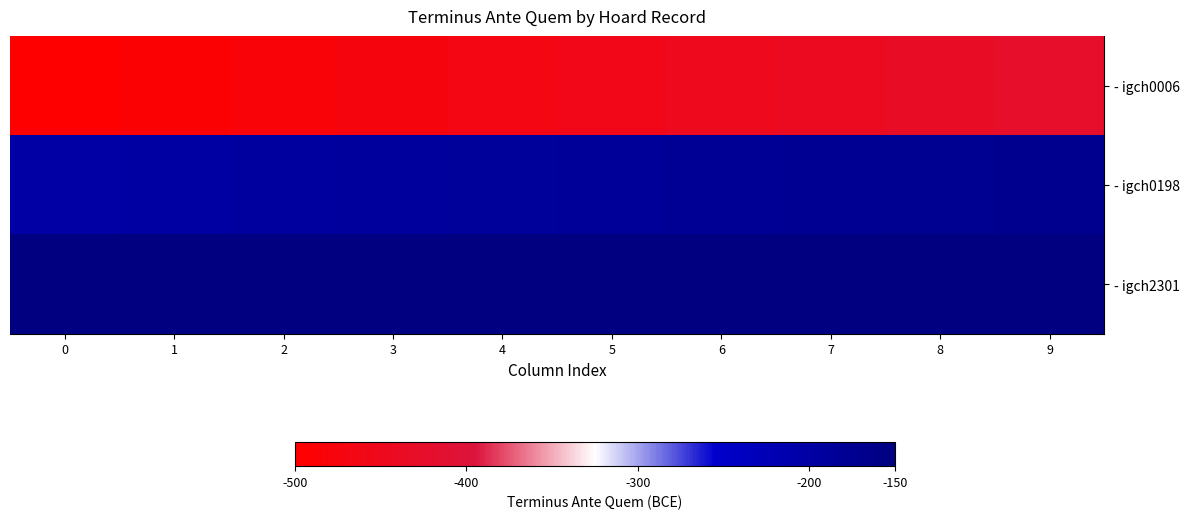

Rank the series by their maximum value, from highest to lowest.

- igch2301, - igch0198, - igch0006